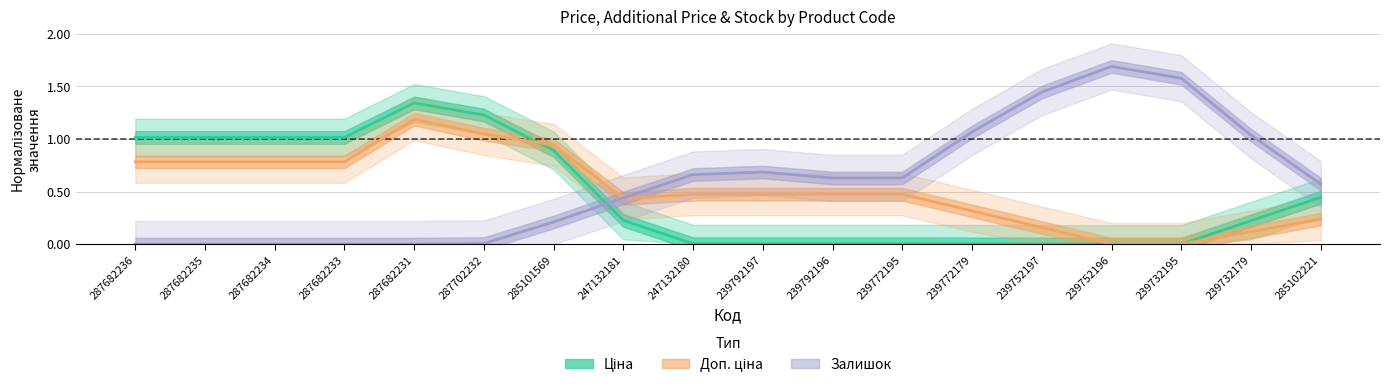

What position from the right is 247132180?

10